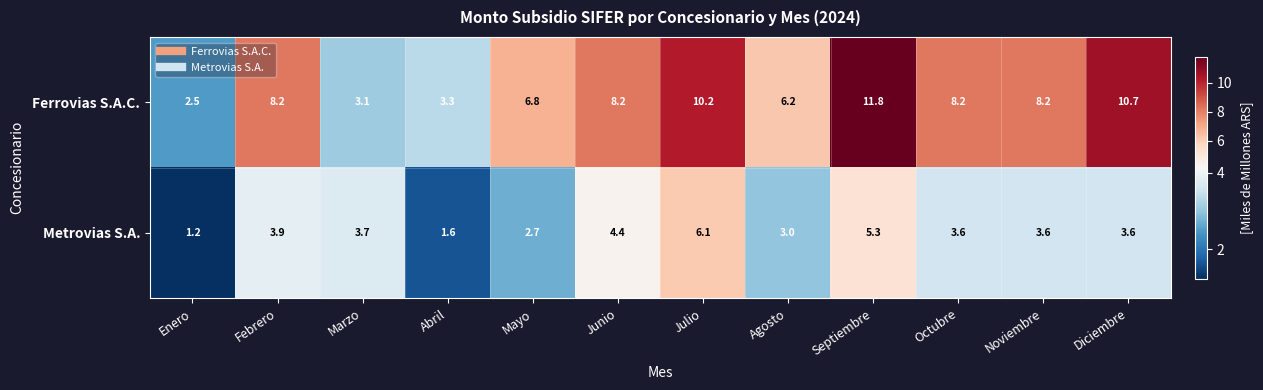

Rank the series at Marzo from lowest to highest value.

Ferrovias S.A.C., Metrovias S.A.